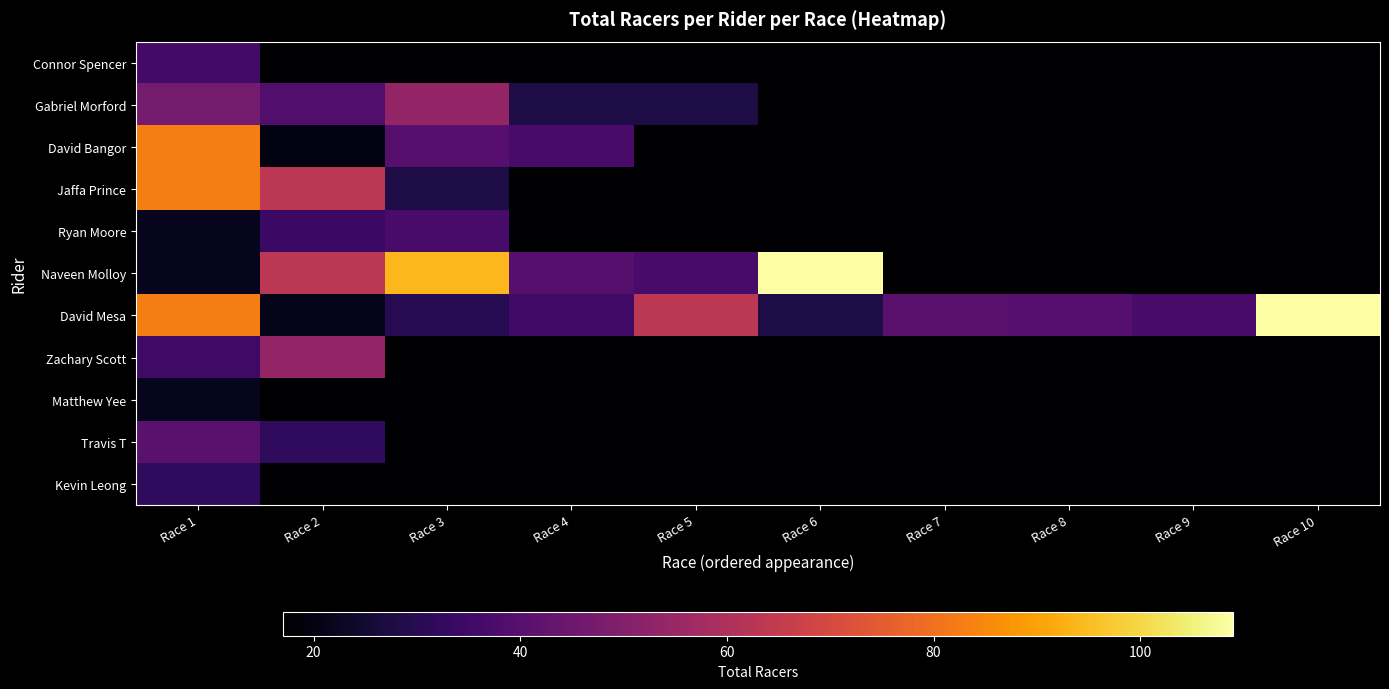

Which label corresponds to the smallest value in the chart?

Race 2